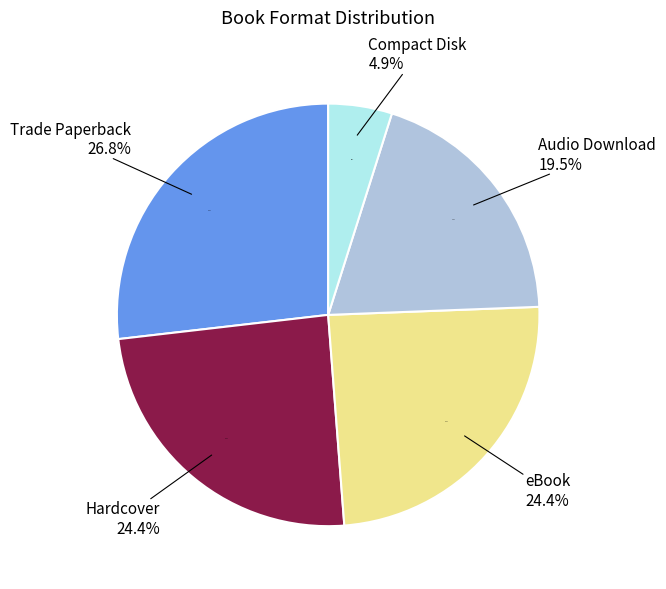

Rank the categories by value from lowest to highest.

Compact Disk, Audio Download, Hardcover, eBook, Trade Paperback